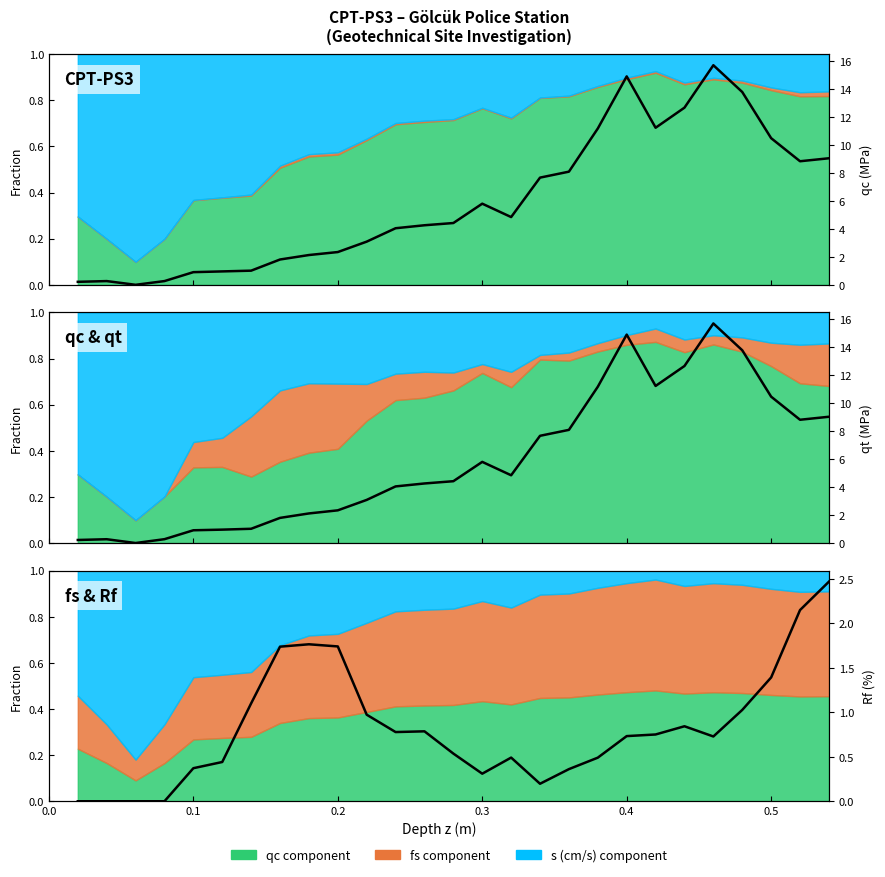

What is the value of the qc (MPa) point at the 19th from the left?

11.2